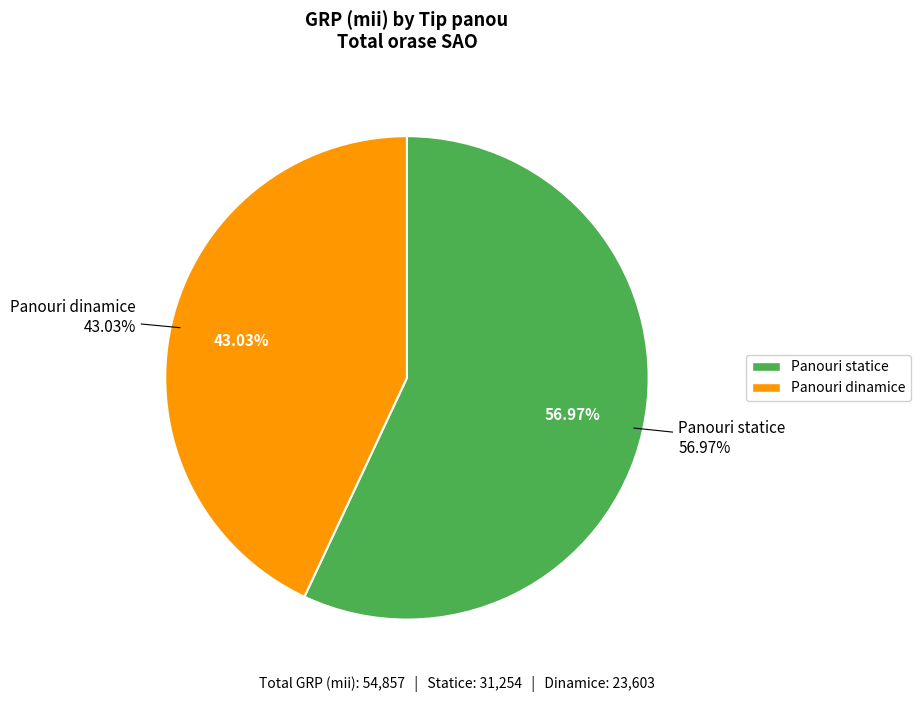

Count the number of slices in the pie.

2